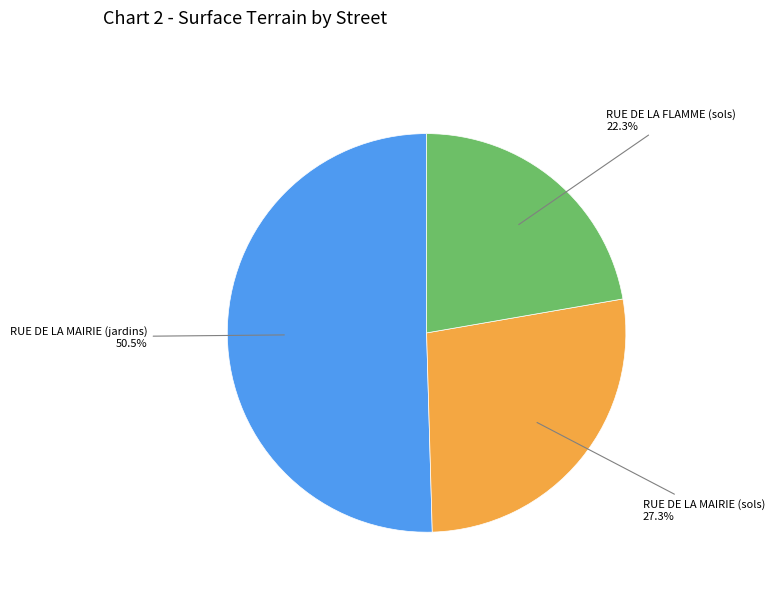

Which slice is the largest?

RUE DE LA MAIRIE (jardins)